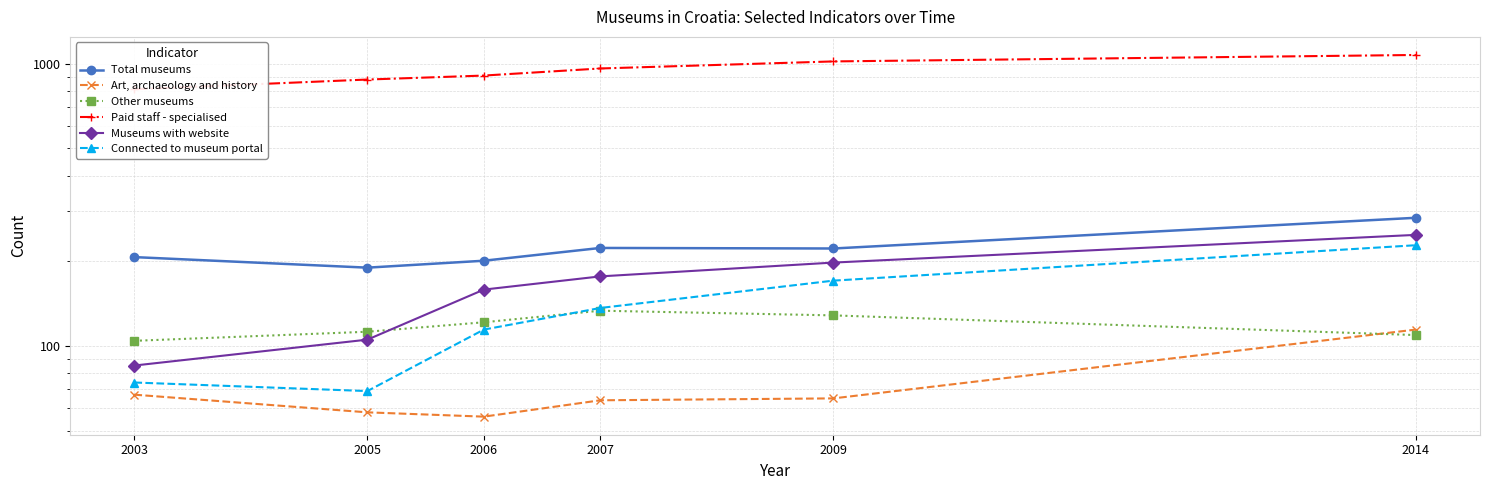

What is the difference between the maximum and minimum values in the Art, archaeology and history series?

58